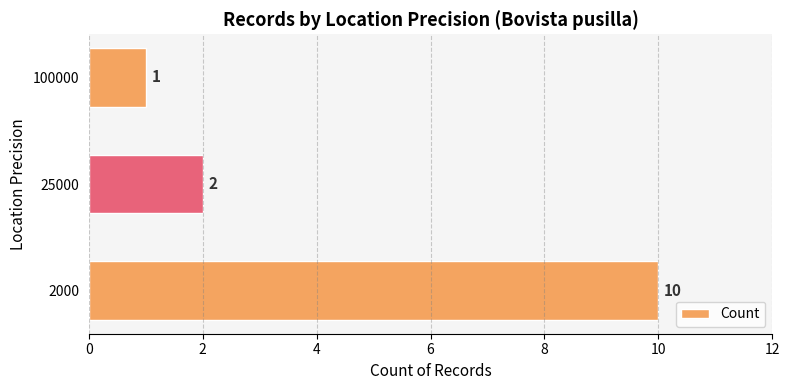

What is the sum of all values?

13